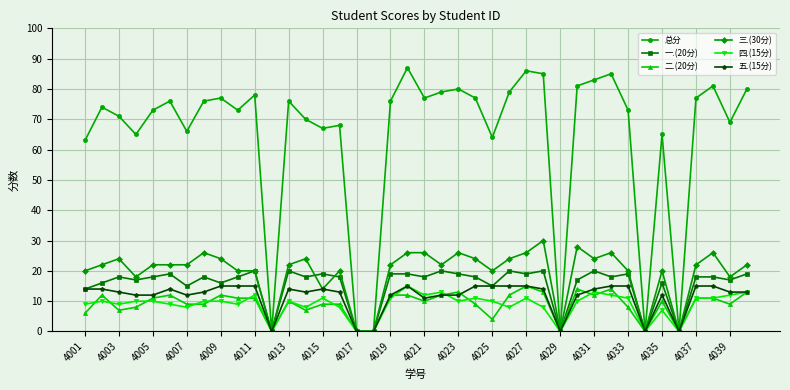

What is the maximum value shown in the chart?

87